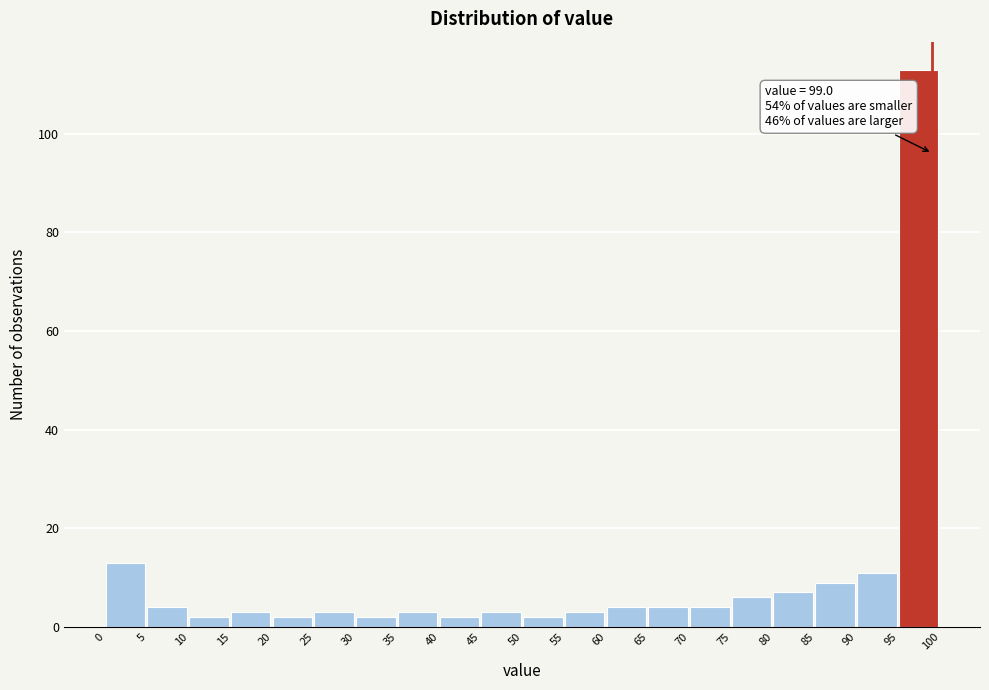

Which range on the x-axis has the tallest bar?

95 to 100